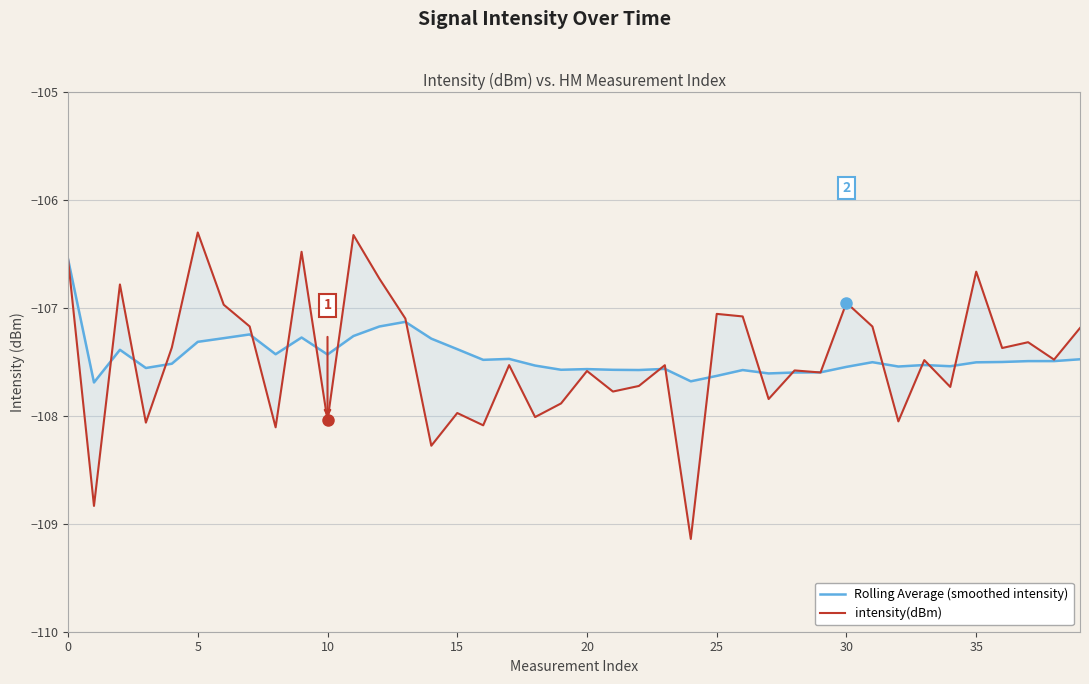

Is the value of Rolling Average (smoothed intensity) at 0 greater than the value of intensity(dBm) at 27?

Yes